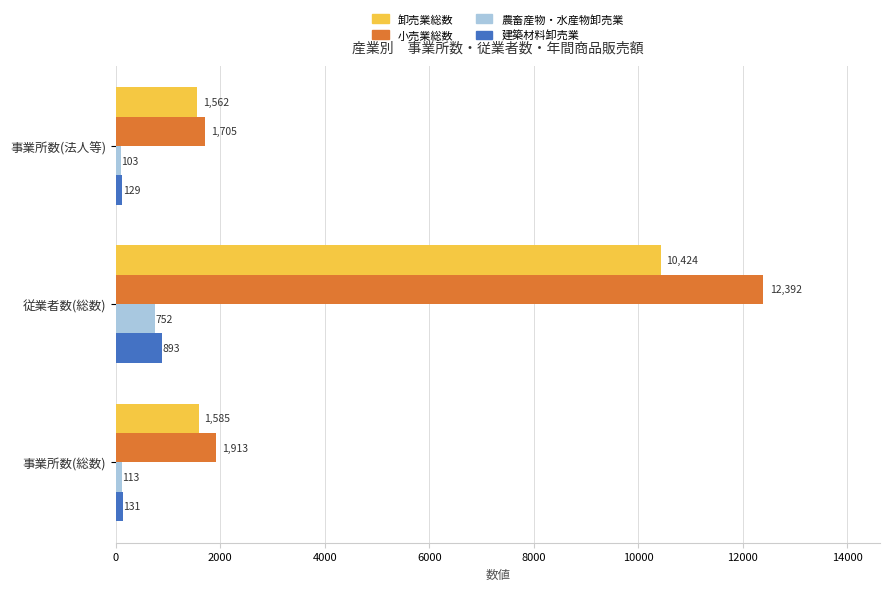

Count the number of data series in this chart.

4